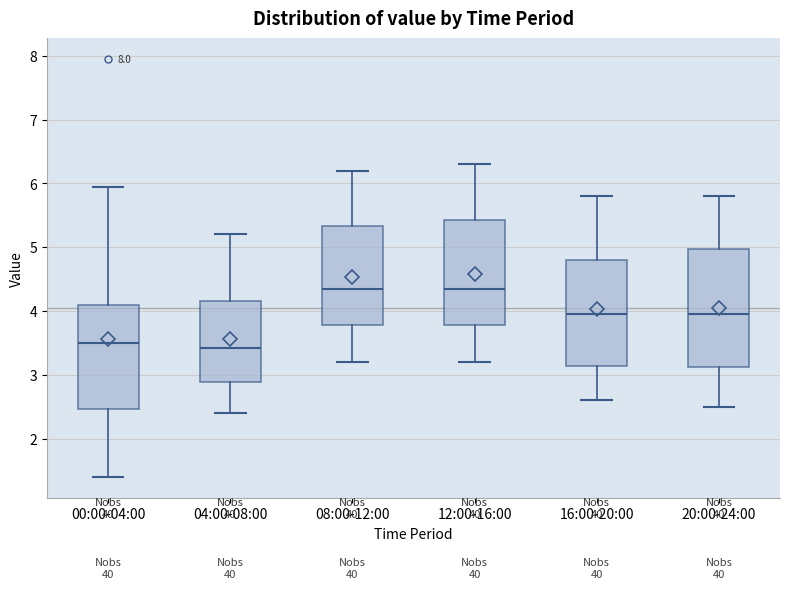

Reading left to right, read every box against the y-axis: the position of its median line, the range the box covers, and the ends of its whiskers. The values are not printed on the chart, so give them approximately, as read against the axis.

00:00-04:00: median 3.5, box 2.5 to 4.1, whiskers 1.4 to 6.0
04:00-08:00: median 3.4, box 2.9 to 4.2, whiskers 2.4 to 5.2
08:00-12:00: median 4.4, box 3.8 to 5.3, whiskers 3.2 to 6.2
12:00-16:00: median 4.4, box 3.8 to 5.4, whiskers 3.2 to 6.3
16:00-20:00: median 4.0, box 3.1 to 4.8, whiskers 2.6 to 5.8
20:00-24:00: median 4.0, box 3.1 to 5.0, whiskers 2.5 to 5.8